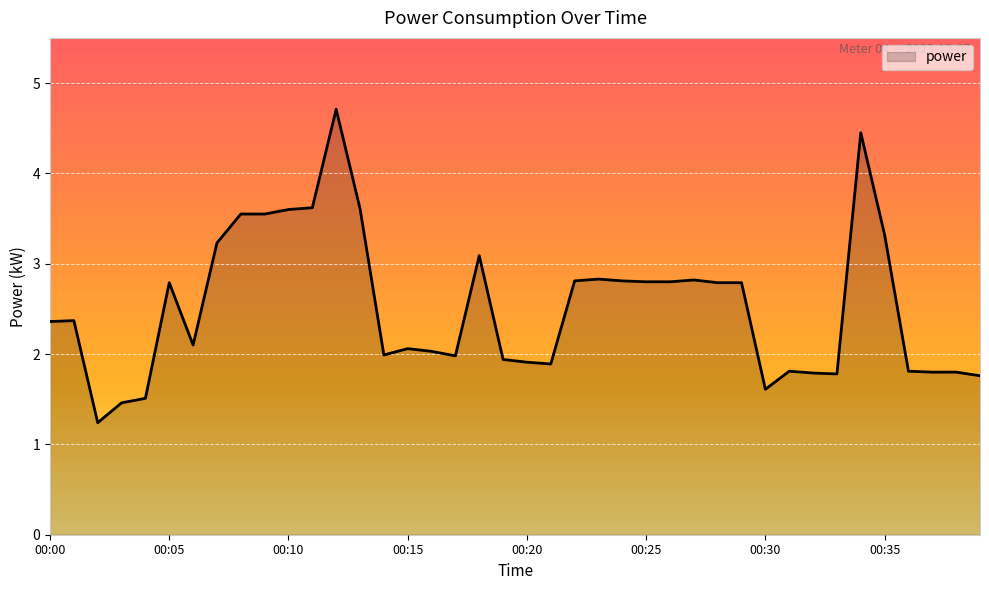

What is the greatest value displayed?

4.7